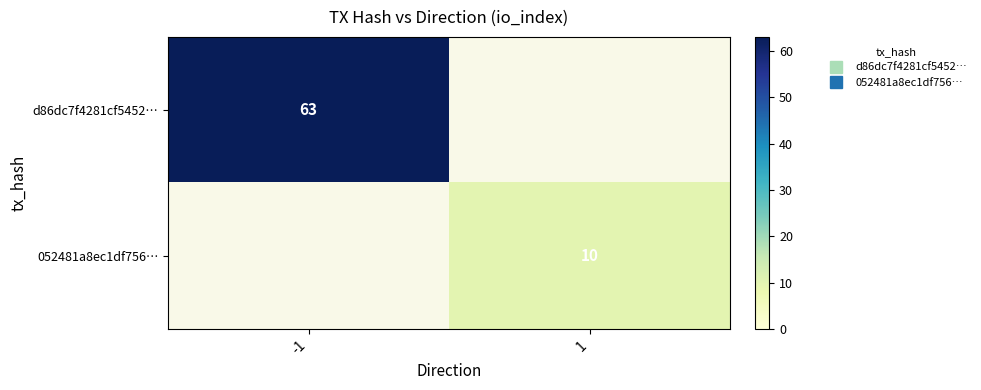

Which series has the largest range (max minus min)?

d86dc7f4281cf5452…